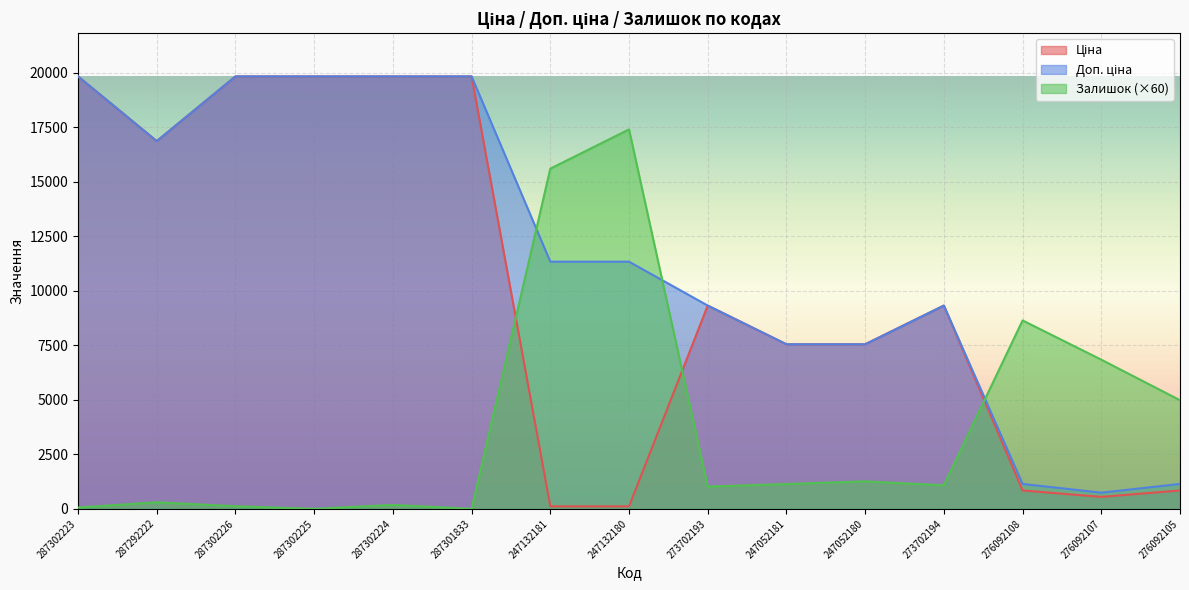

Does the chart display data point markers on the line(s)?

No